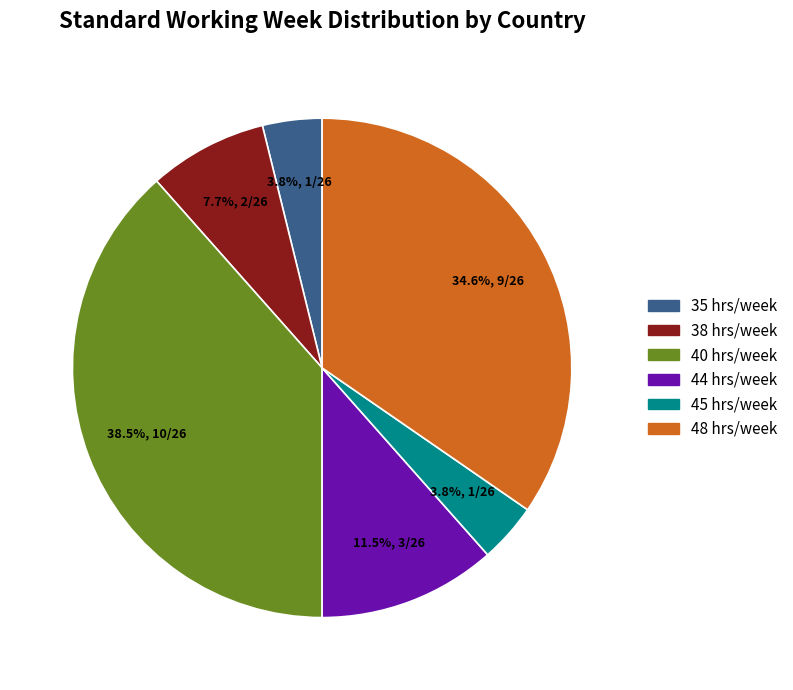

Approximately how many times larger is the value at 38 hrs/week compared to 35 hrs/week?

2.0